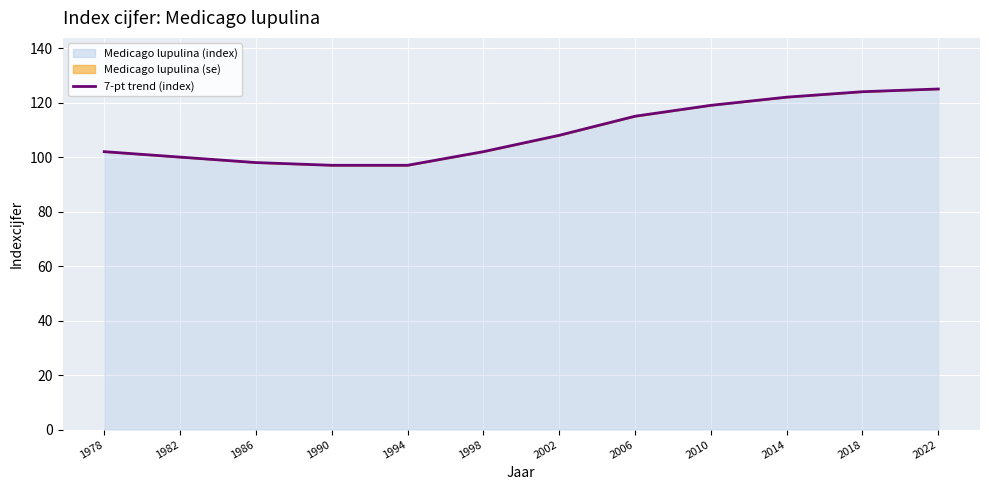

What is the smallest value displayed?

97